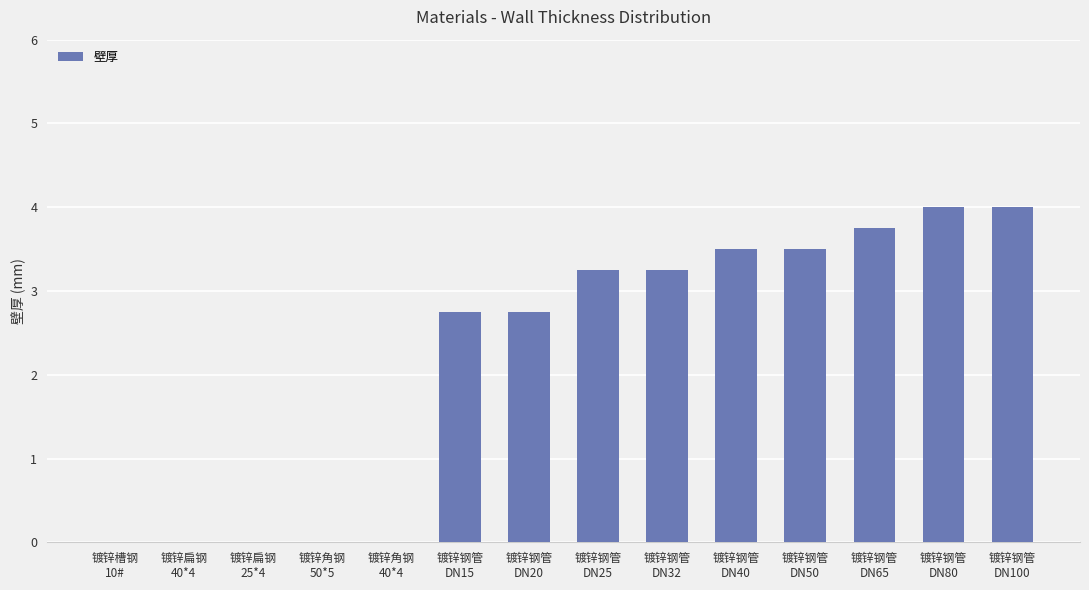

Which has a higher value, 镀锌槽钢
10# or 镀锌钢管
DN25?

镀锌钢管
DN25